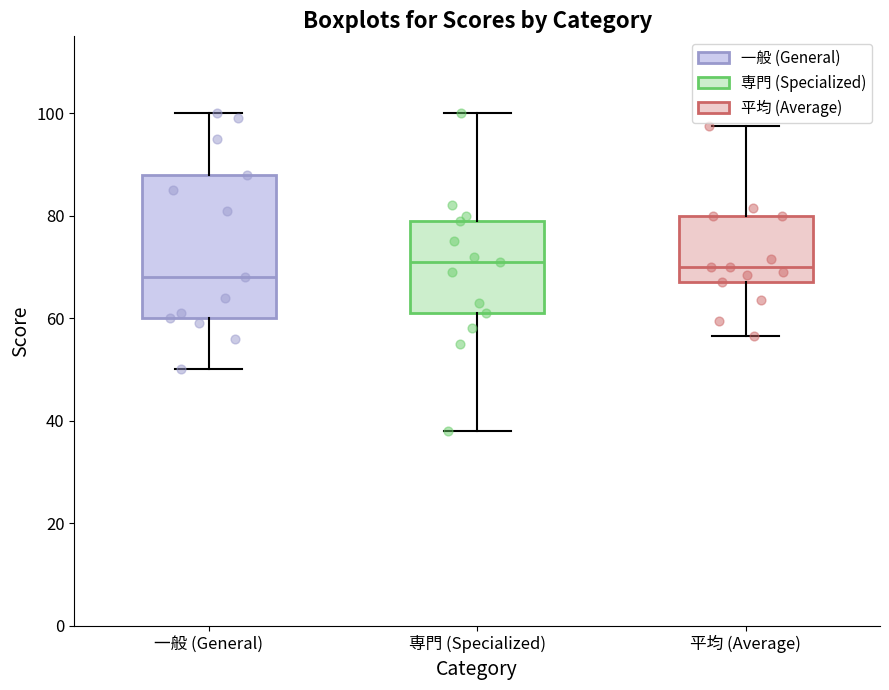

Reading left to right, read every box against the y-axis: the position of its median line, the range the box covers, and the ends of its whiskers. The values are not printed on the chart, so give them approximately, as read against the axis.

一般 (General): median 68, box 60 to 88, whiskers 50 to 100
専門 (Specialized): median 72, box 62 to 80, whiskers 38 to 100
平均 (Average): median 70, box 68 to 80, whiskers 56 to 98